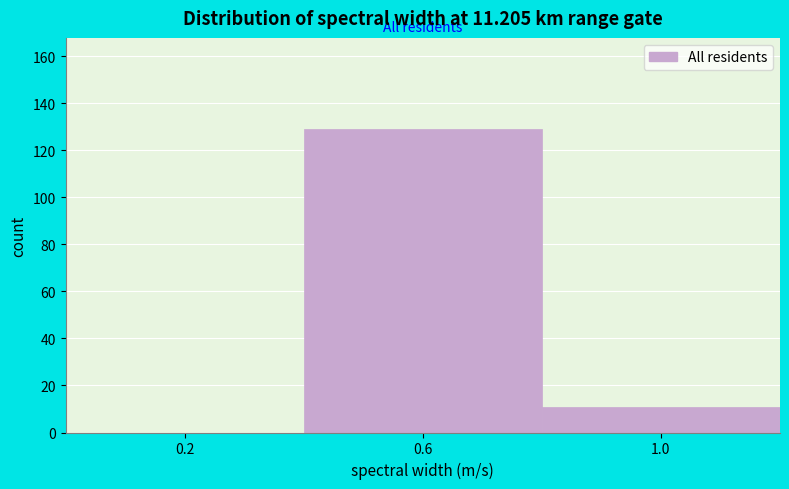

Reading left to right, transcribe this chart: for each bar, give the range it covers on the x-axis and its height. The values are not printed on the chart, so give them approximately, as read against the axis.

0.0 to 0.4: 0
0.4 to 0.8: 130
0.8 to 1.2: 12